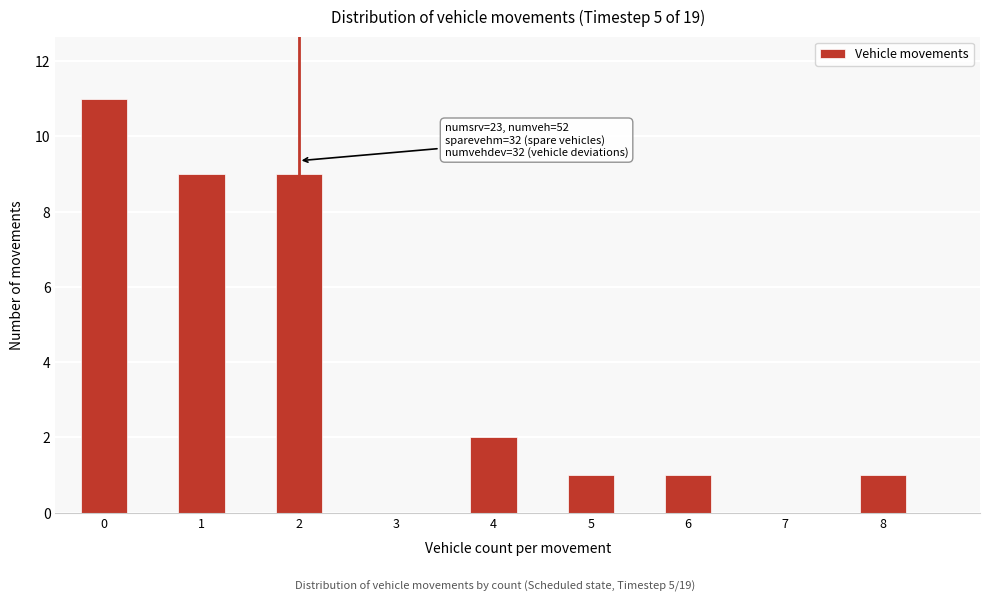

Which range on the x-axis has the tallest bar?

-0.25 to 0.25